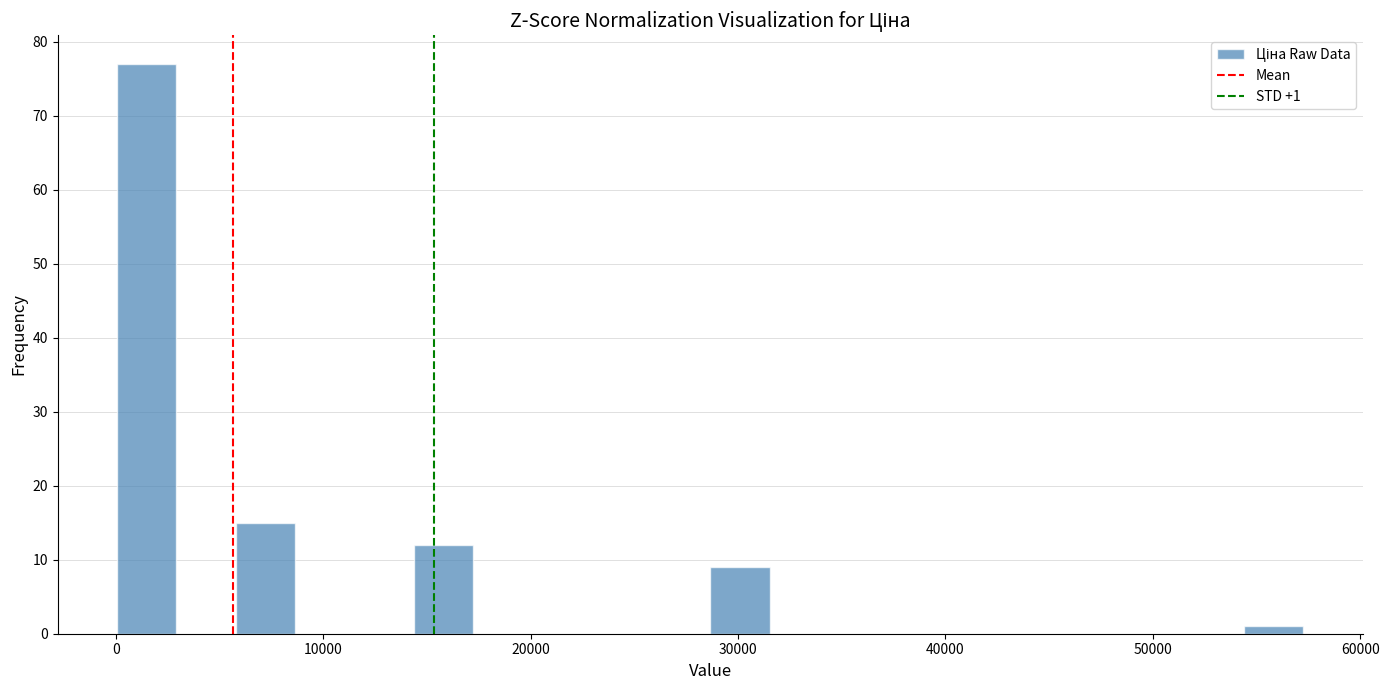

Around what value on the x-axis is the tallest bar? Give the approximate position of its centre, as read against the axis.

1000